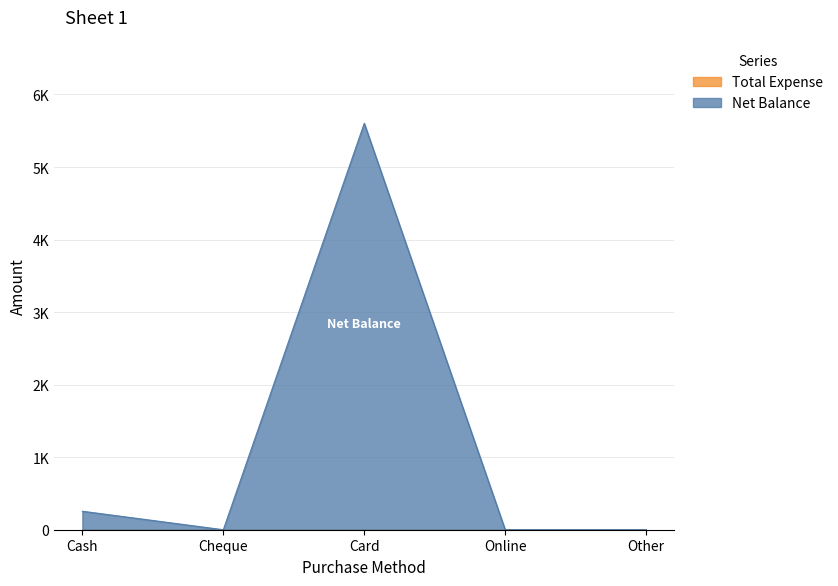

Count the number of values greater than 0.

2